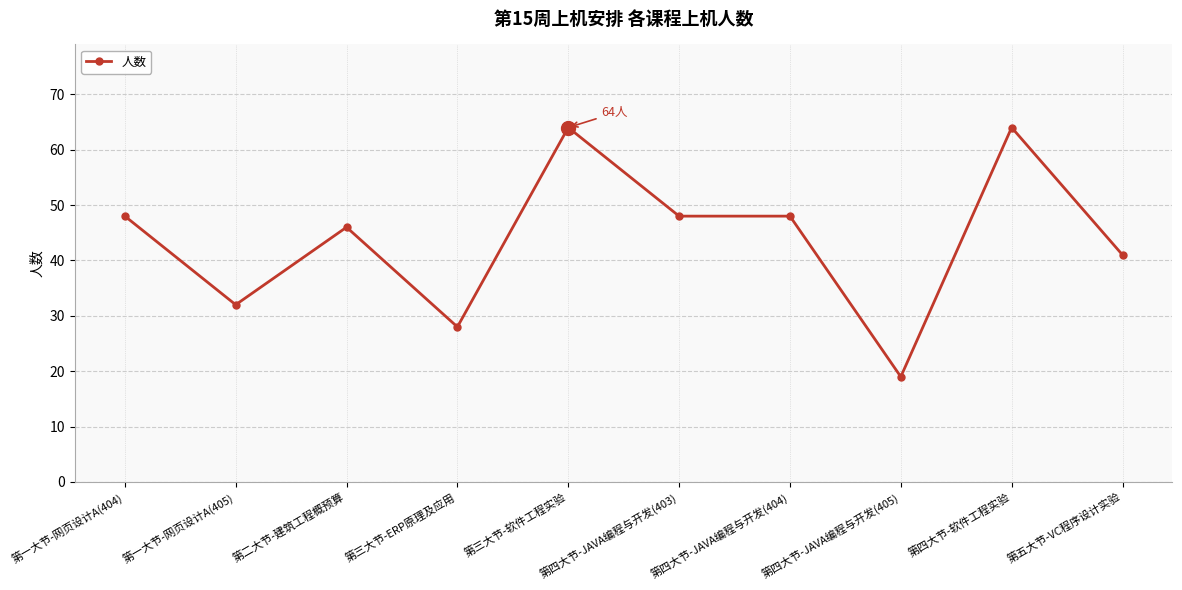

Does the chart have visible grid lines?

Yes